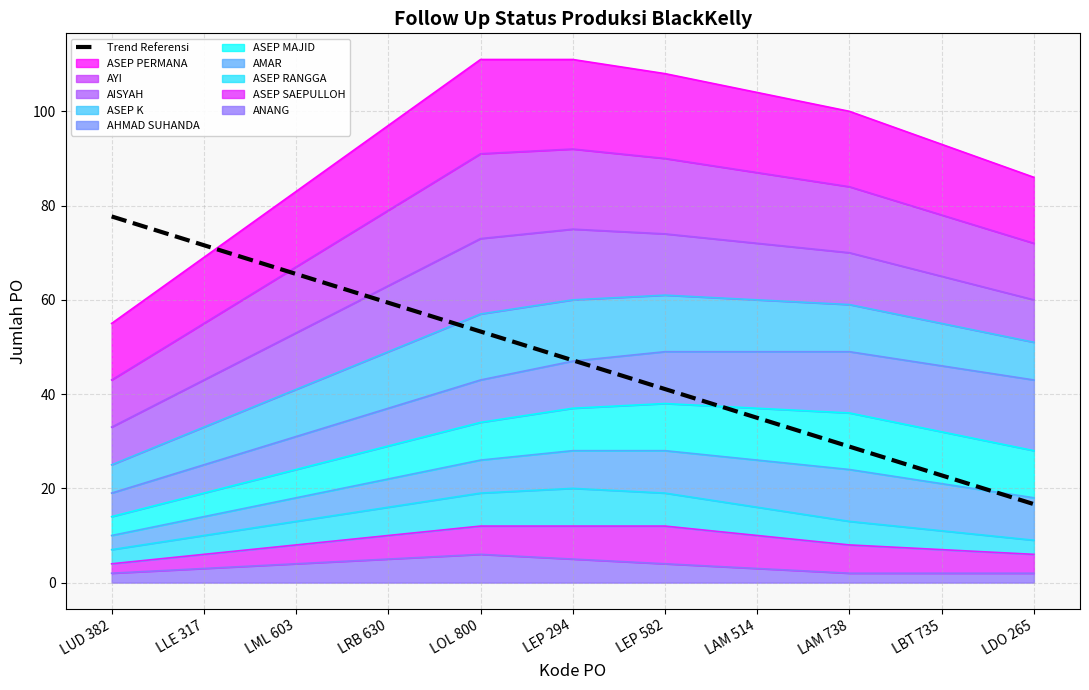

At which category does the chart reach its peak across all series?

LUD 382